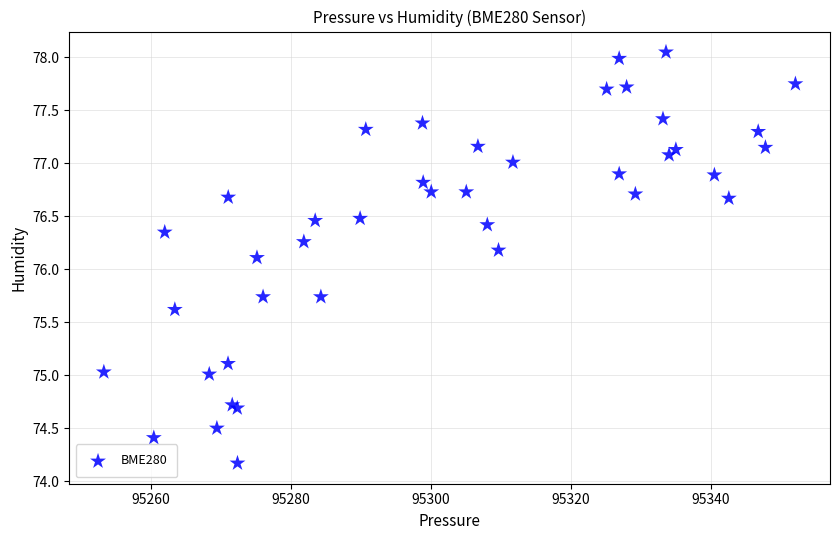

What Y value in the scatter plot is closest to 76?

76.1